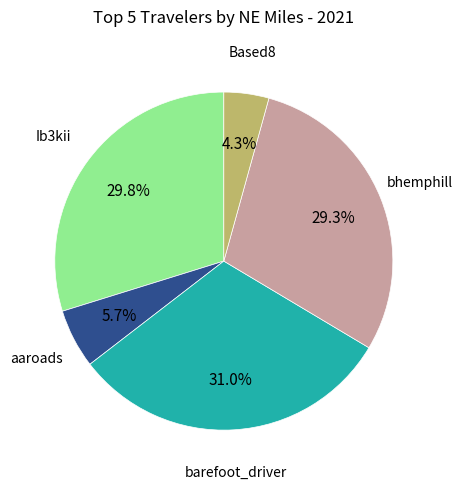

Is there any slice that represents more than half of the pie?

No